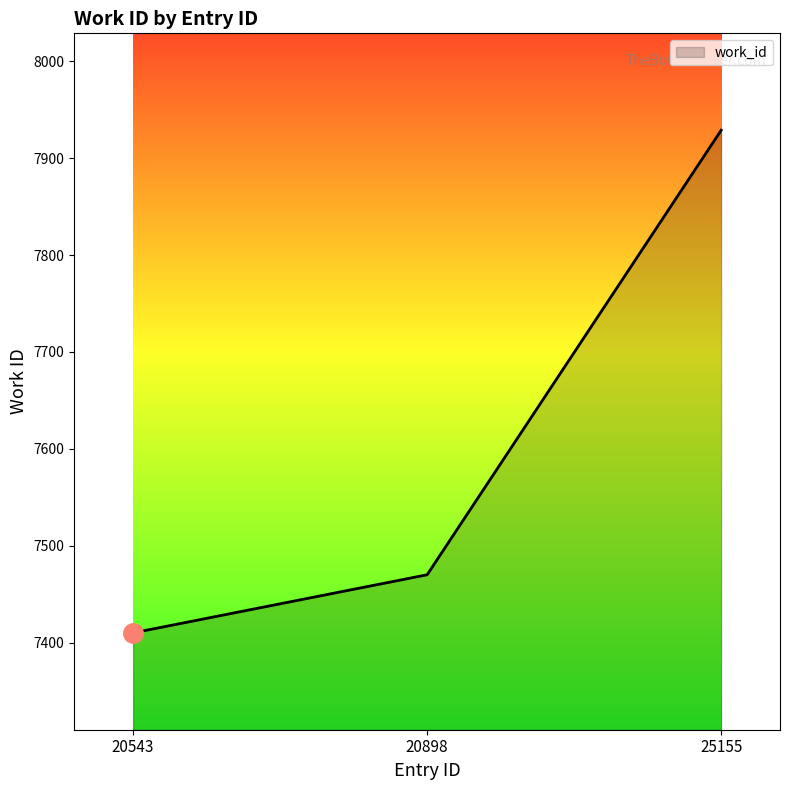

How many values are between 7410 and 7929?

3